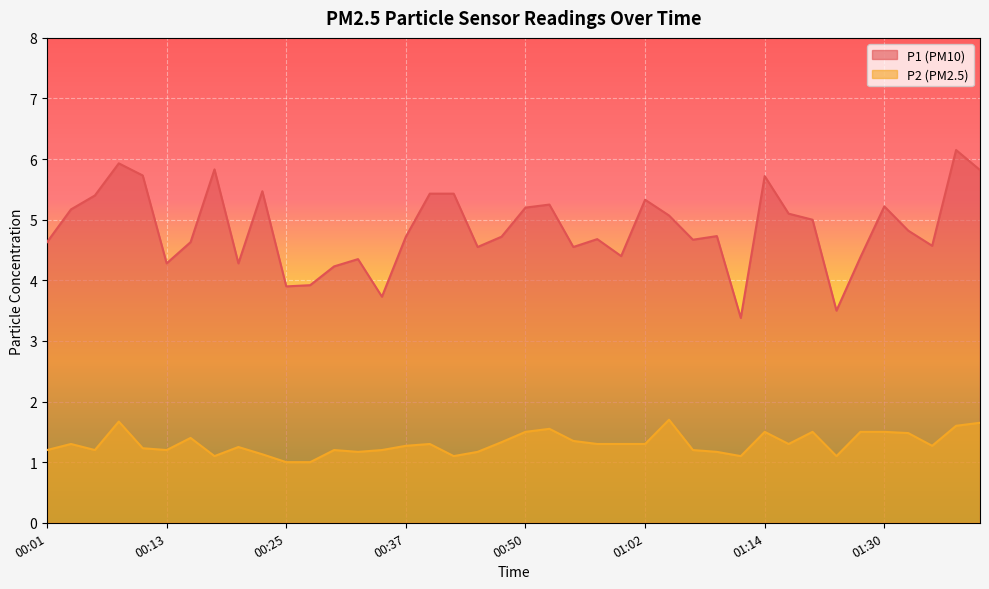

At which category does the chart reach its minimum across all series?

00:25